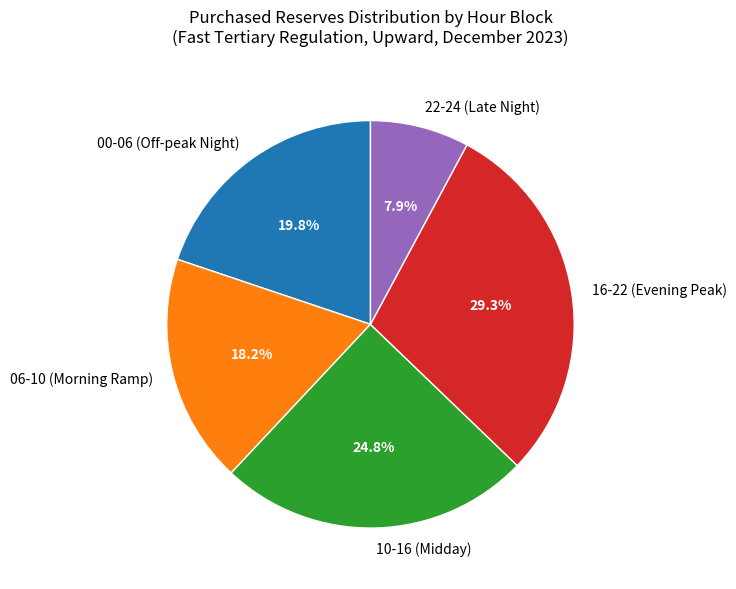

What is the smallest slice in the pie chart?

22-24 (Late Night)